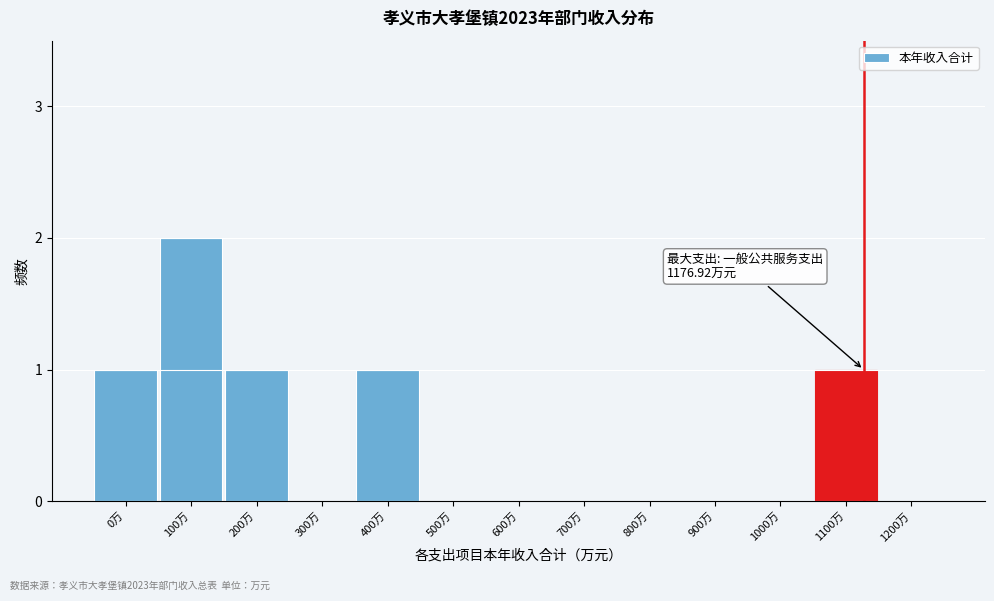

Reading right to left, list all the values displayed in this chart.

1200万=0	1100万=1	1000万=0	900万=0	800万=0	700万=0	600万=0	500万=0	400万=1	300万=0	200万=1	100万=2	0万=1